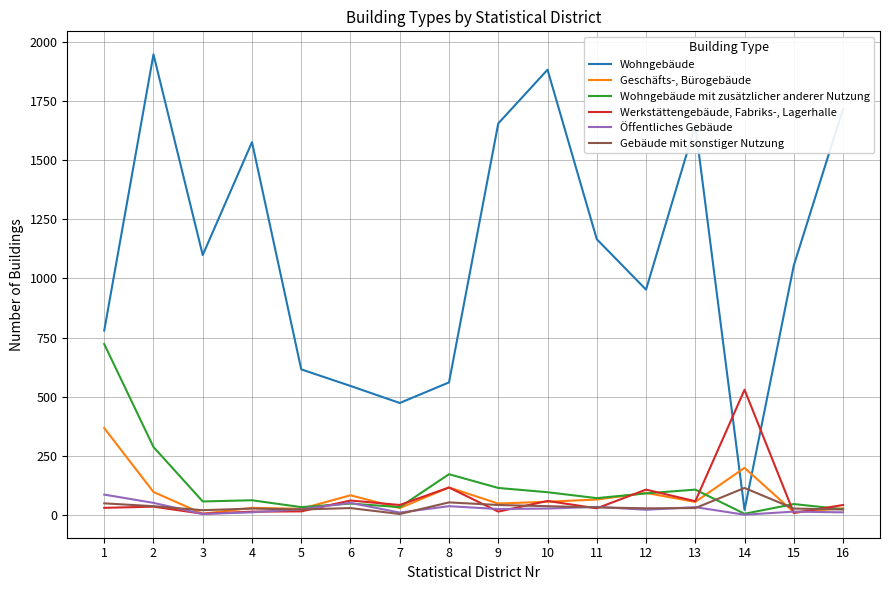

What is the maximum value shown in the chart?

1947